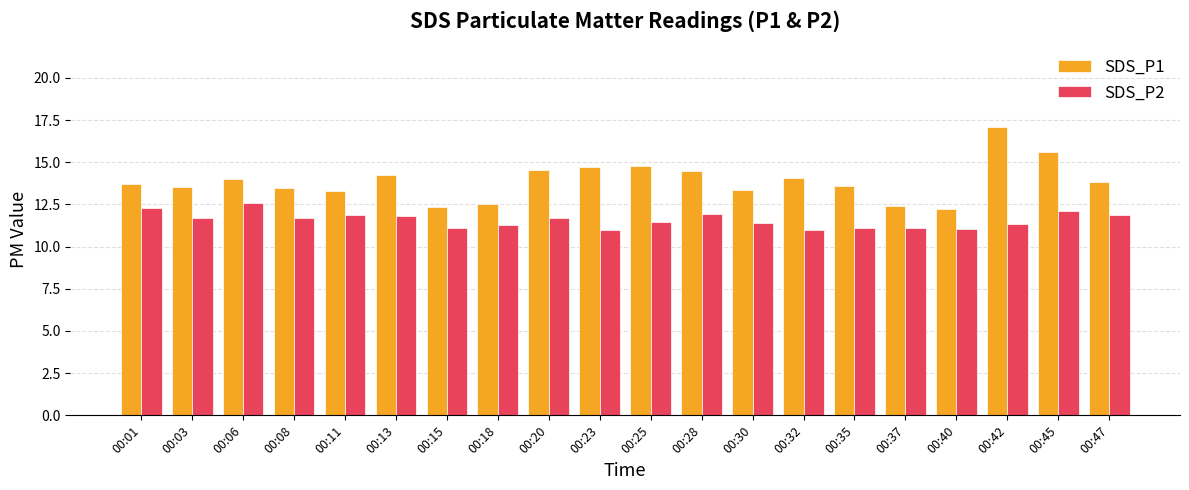

What is the maximum value shown in the chart?

17.1